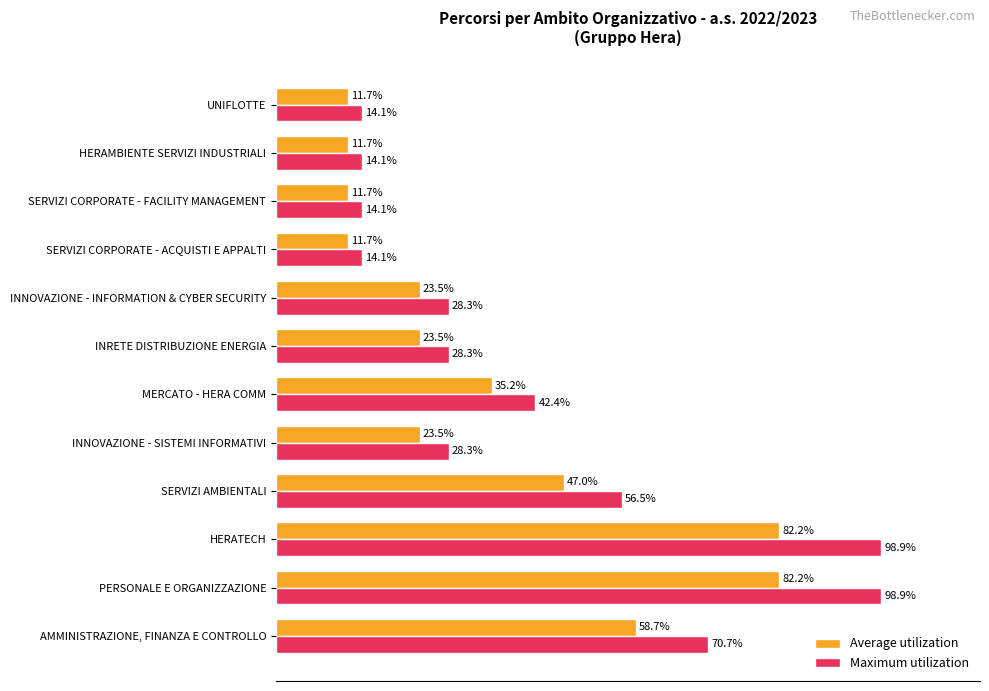

List the series in order of their overall mean, lowest first.

Average utilization, Maximum utilization